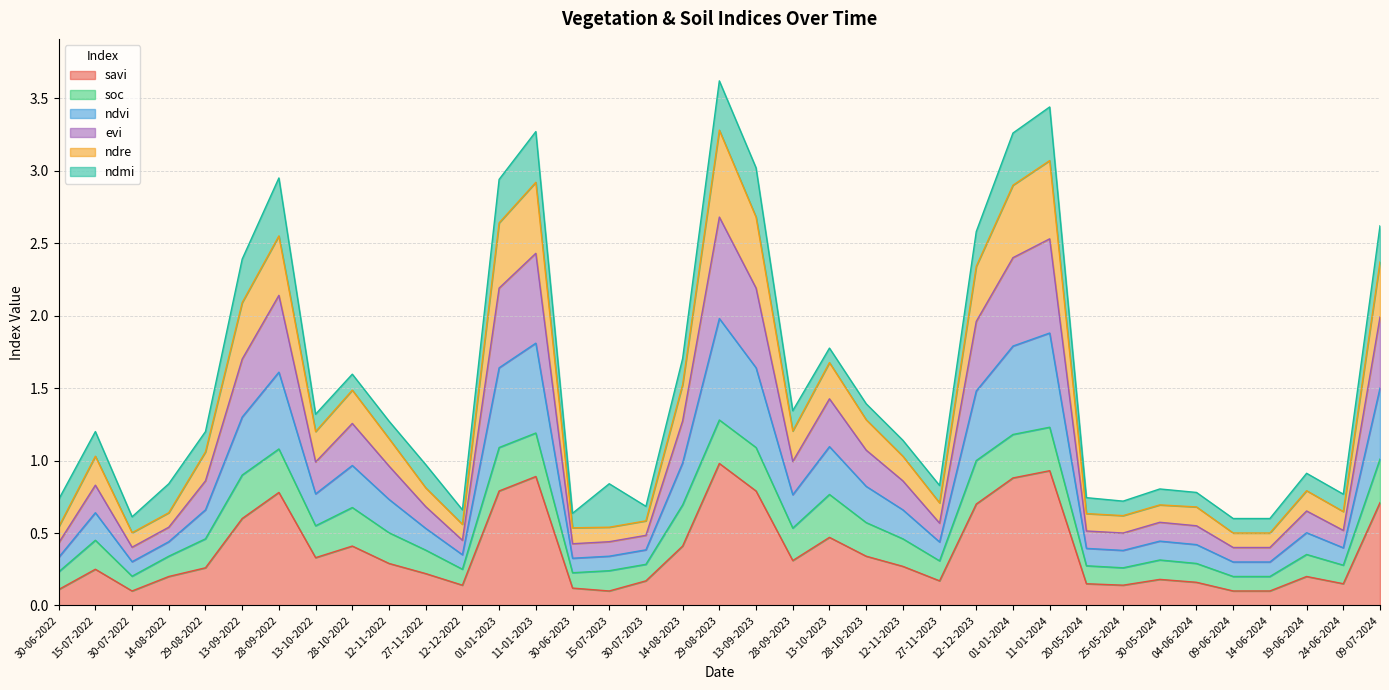

At how many categories does at least one series exceed 0?

37